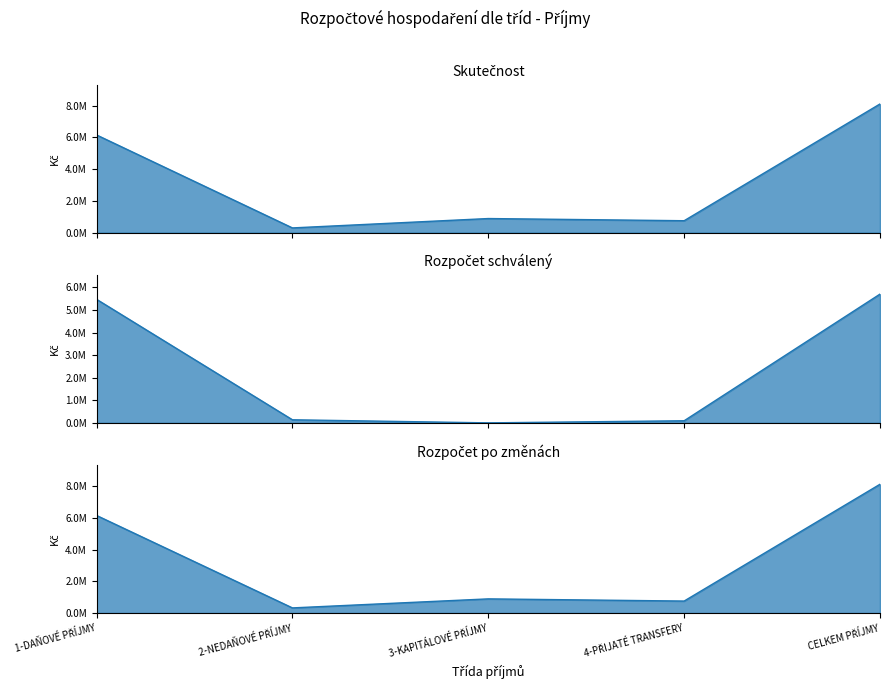

Rank the categories by Skutečnost value from highest to lowest.

CELKEM PŘÍJMY, 1-DAŇOVÉ PŘÍJMY, 3-KAPITÁLOVÉ PŘÍJMY, 4-PŘIJATÉ TRANSFERY, 2-NEDAŇOVÉ PŘÍJMY